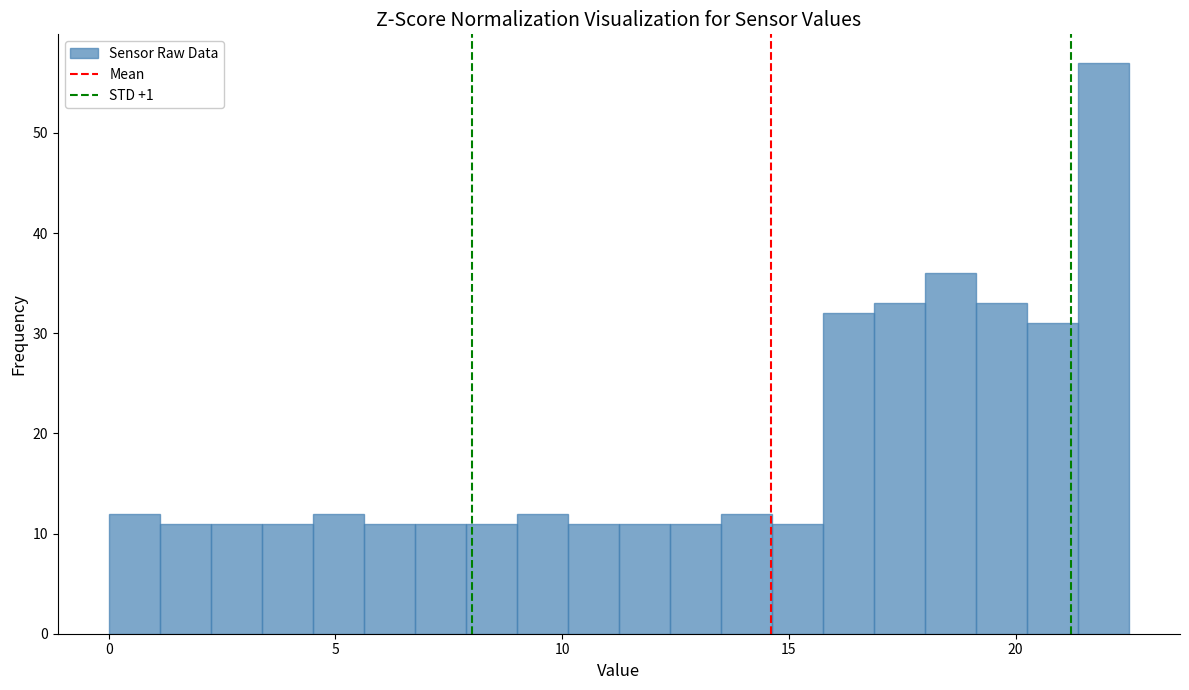

Read against the x-axis, roughly where is the centre of the tallest bar?

22.0